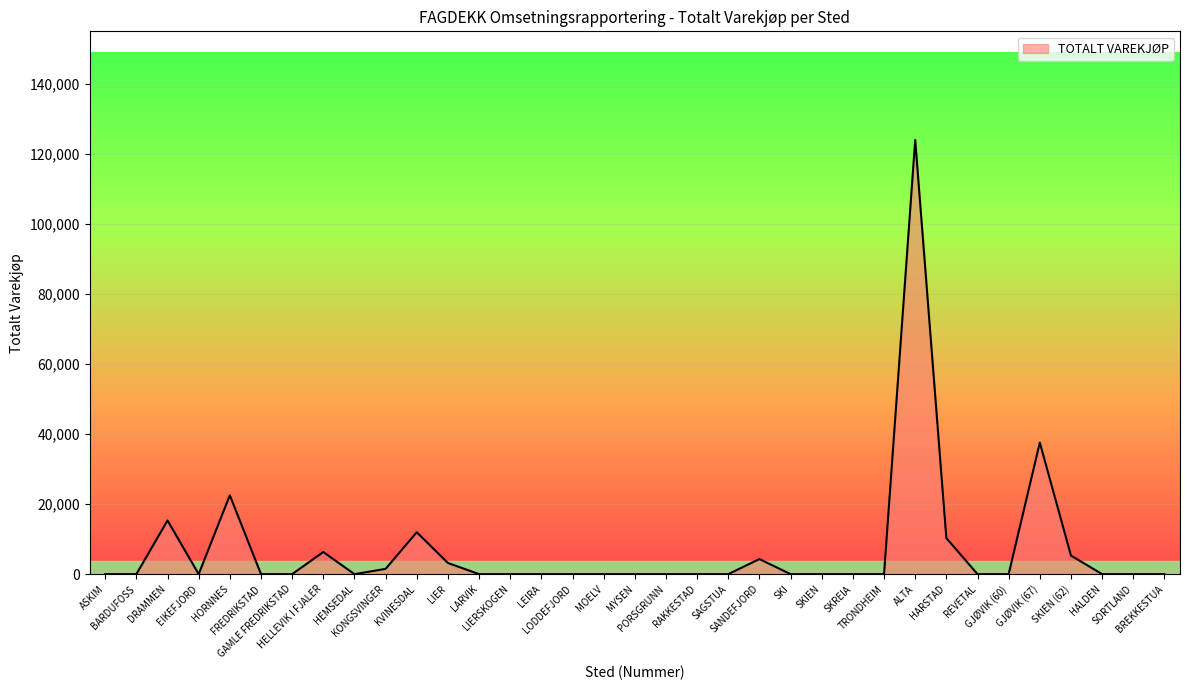

What is the maximum value shown in the chart?

124092